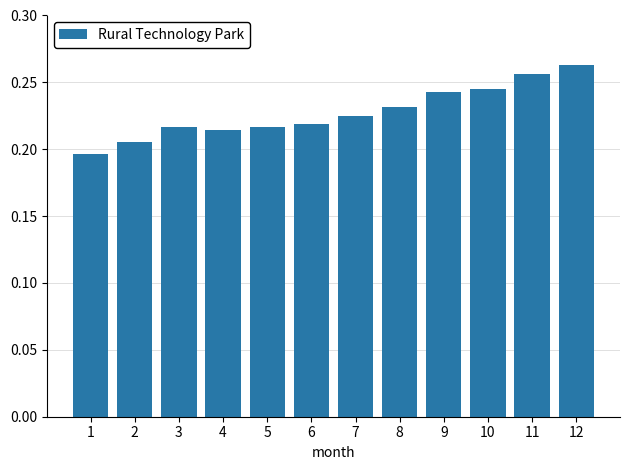

Count the values in the range 0 to 1.

12